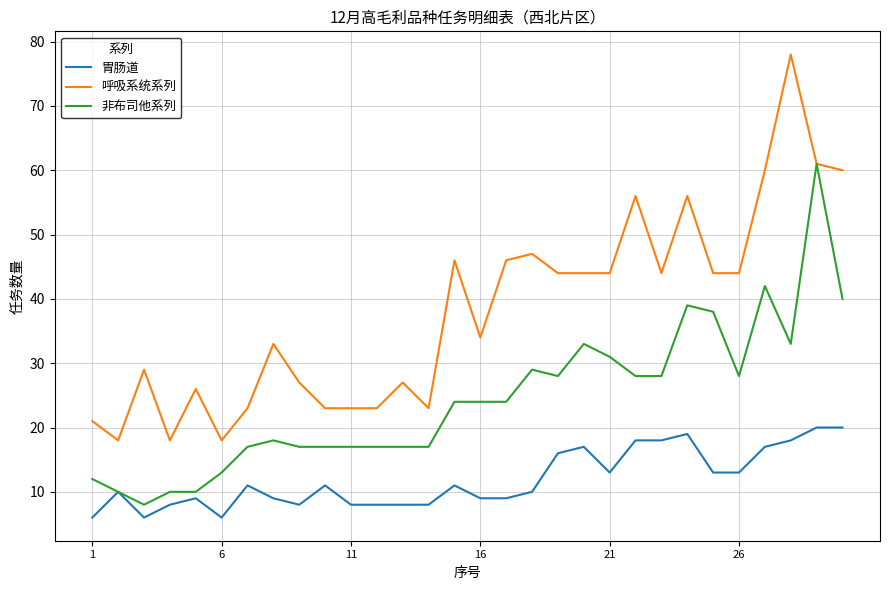

Which series has the largest total across all categories?

呼吸系统系列